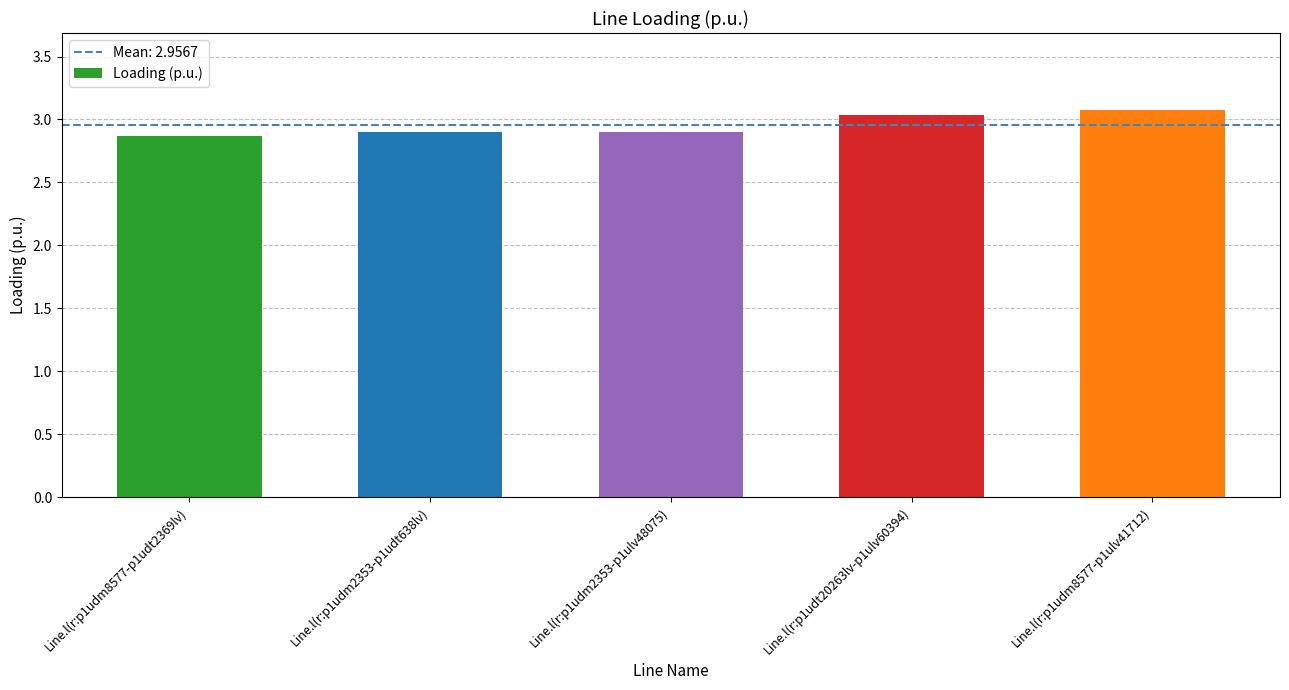

What is the ratio of the value at Line.l(r:p1udm8577-p1udt2369lv) to the value at Line.l(r:p1udm2353-p1udt638lv)?

1.0